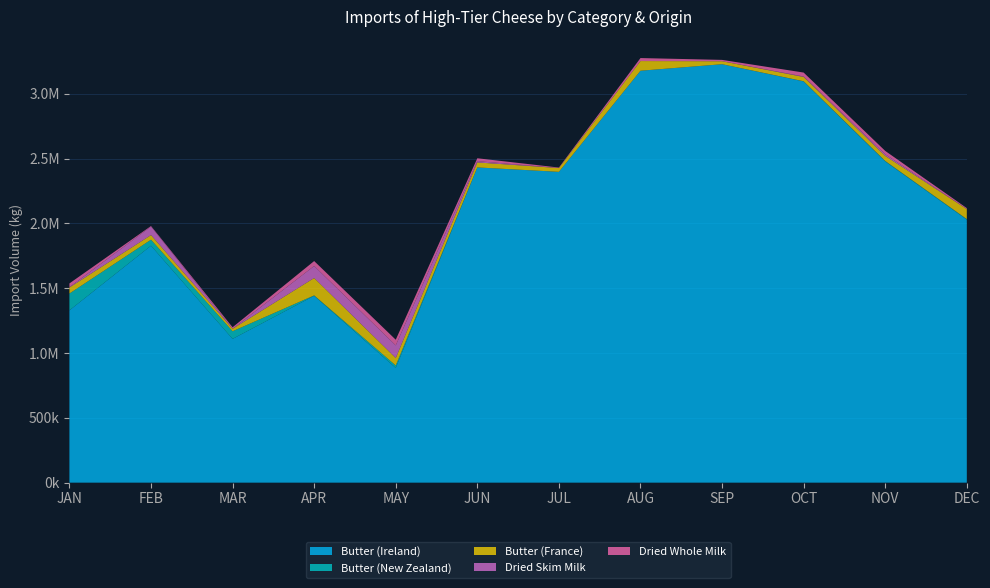

Does the chart have visible grid lines?

Yes